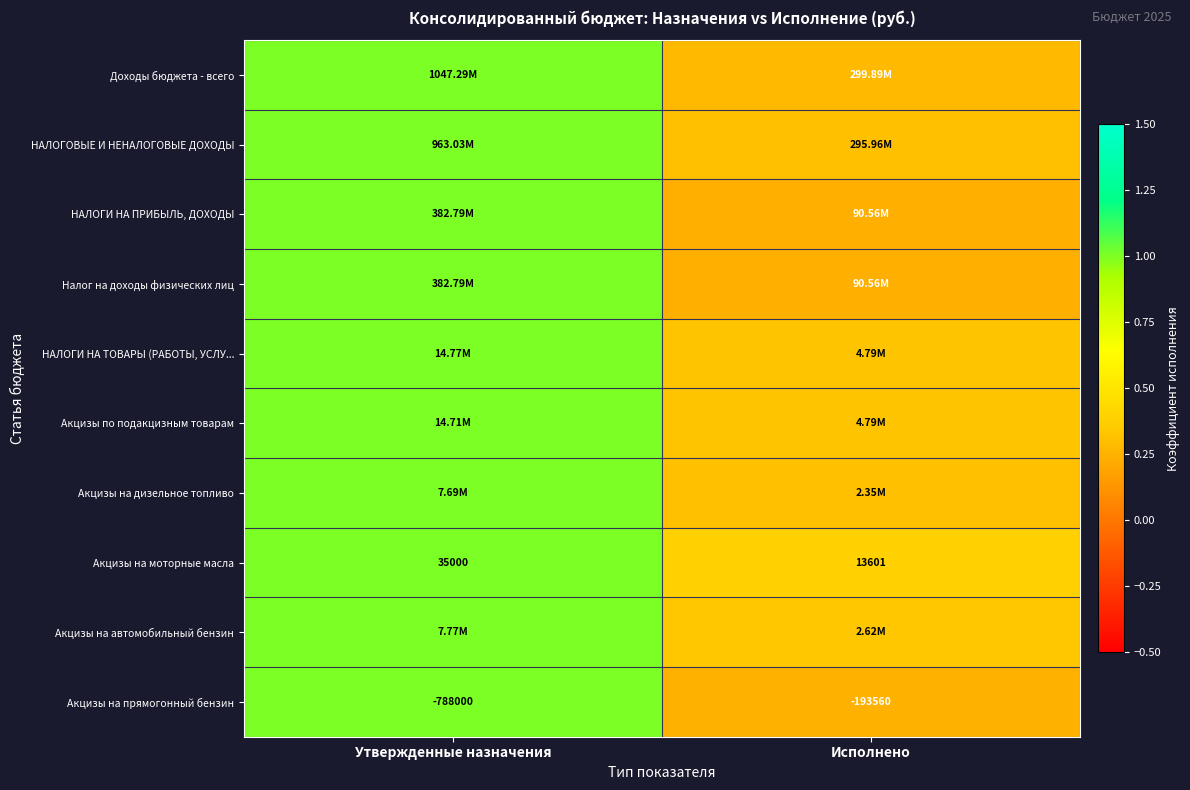

Where is Акцизы на моторные масла nearest to the value 24300?

Исполнено